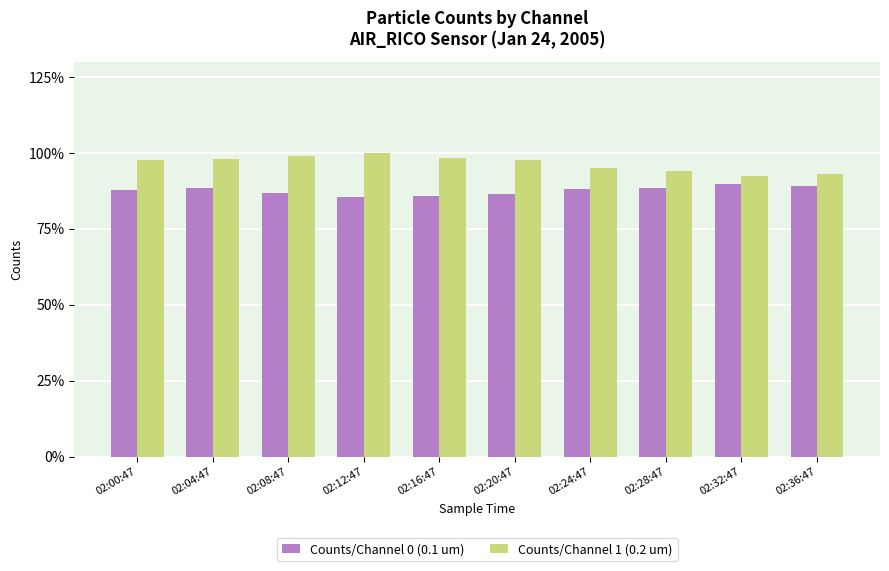

What is the difference between the Counts/Channel 0 (0.1 um) values at 02:04:47 and 02:36:47?

0.8